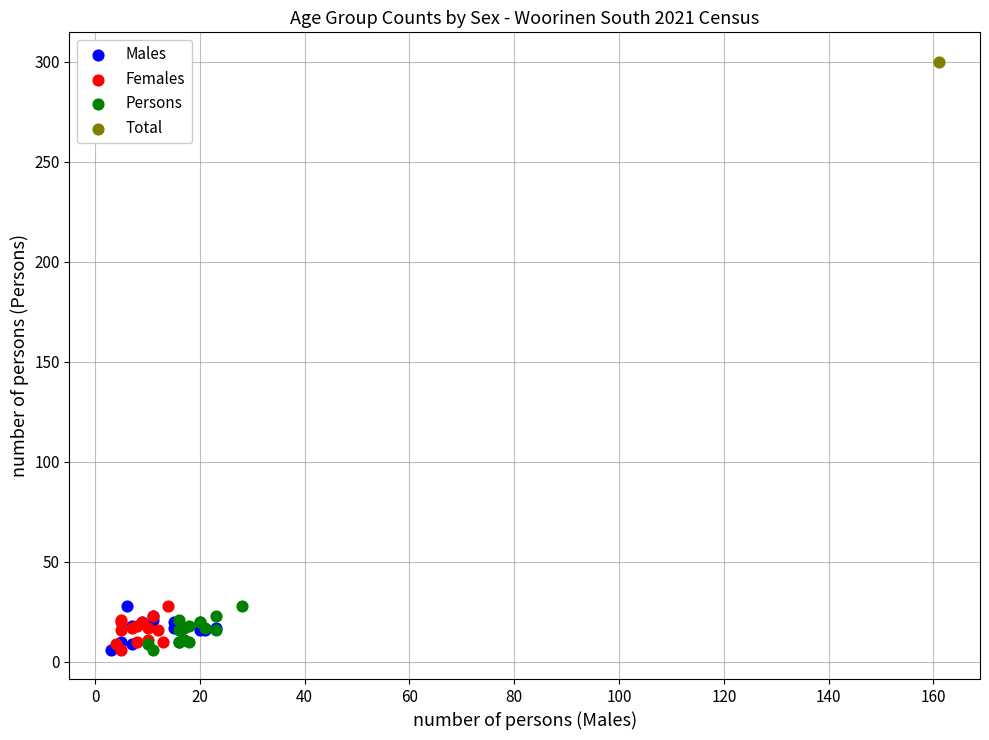

What are all the series names shown in the legend?

Males, Females, Persons, Total